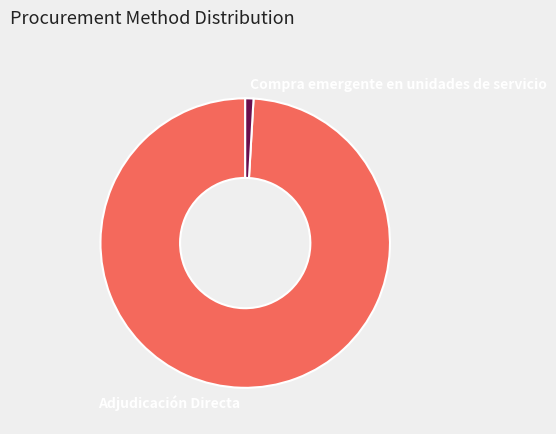

Is it true that Adjudicación Directa is 88% of the pie?

False